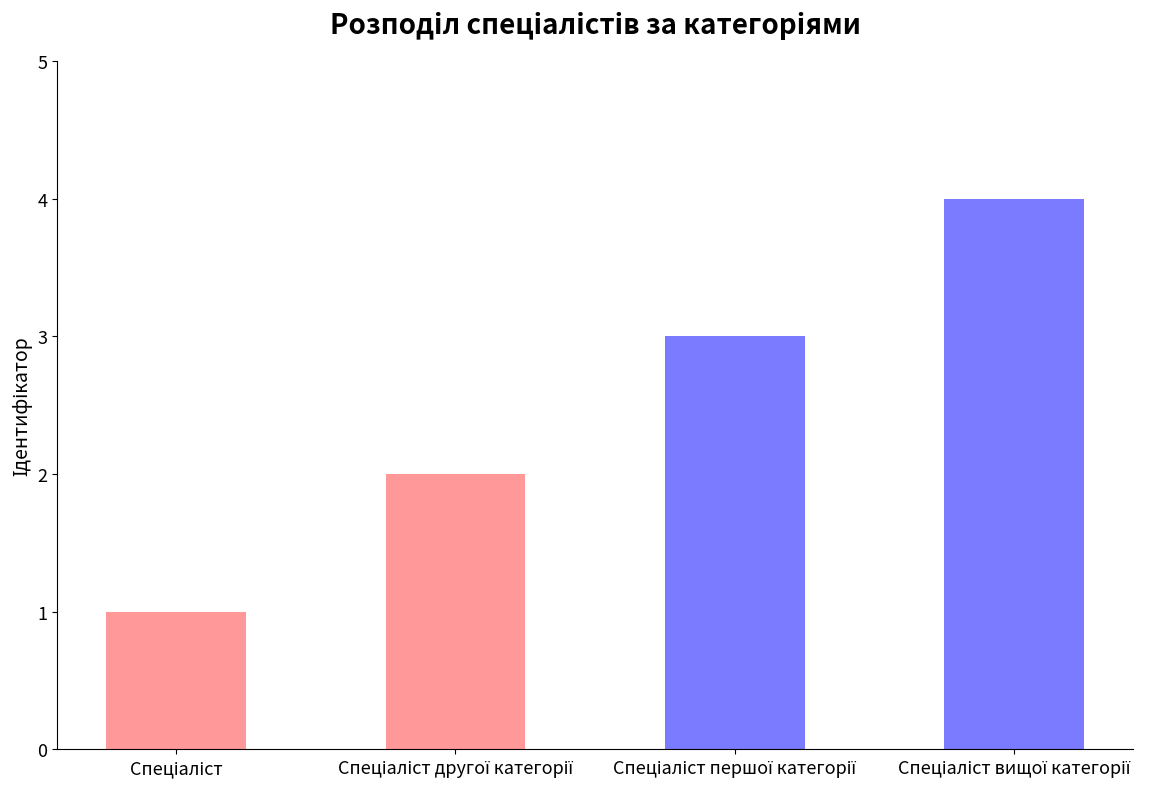

How many data points are less than 3?

2